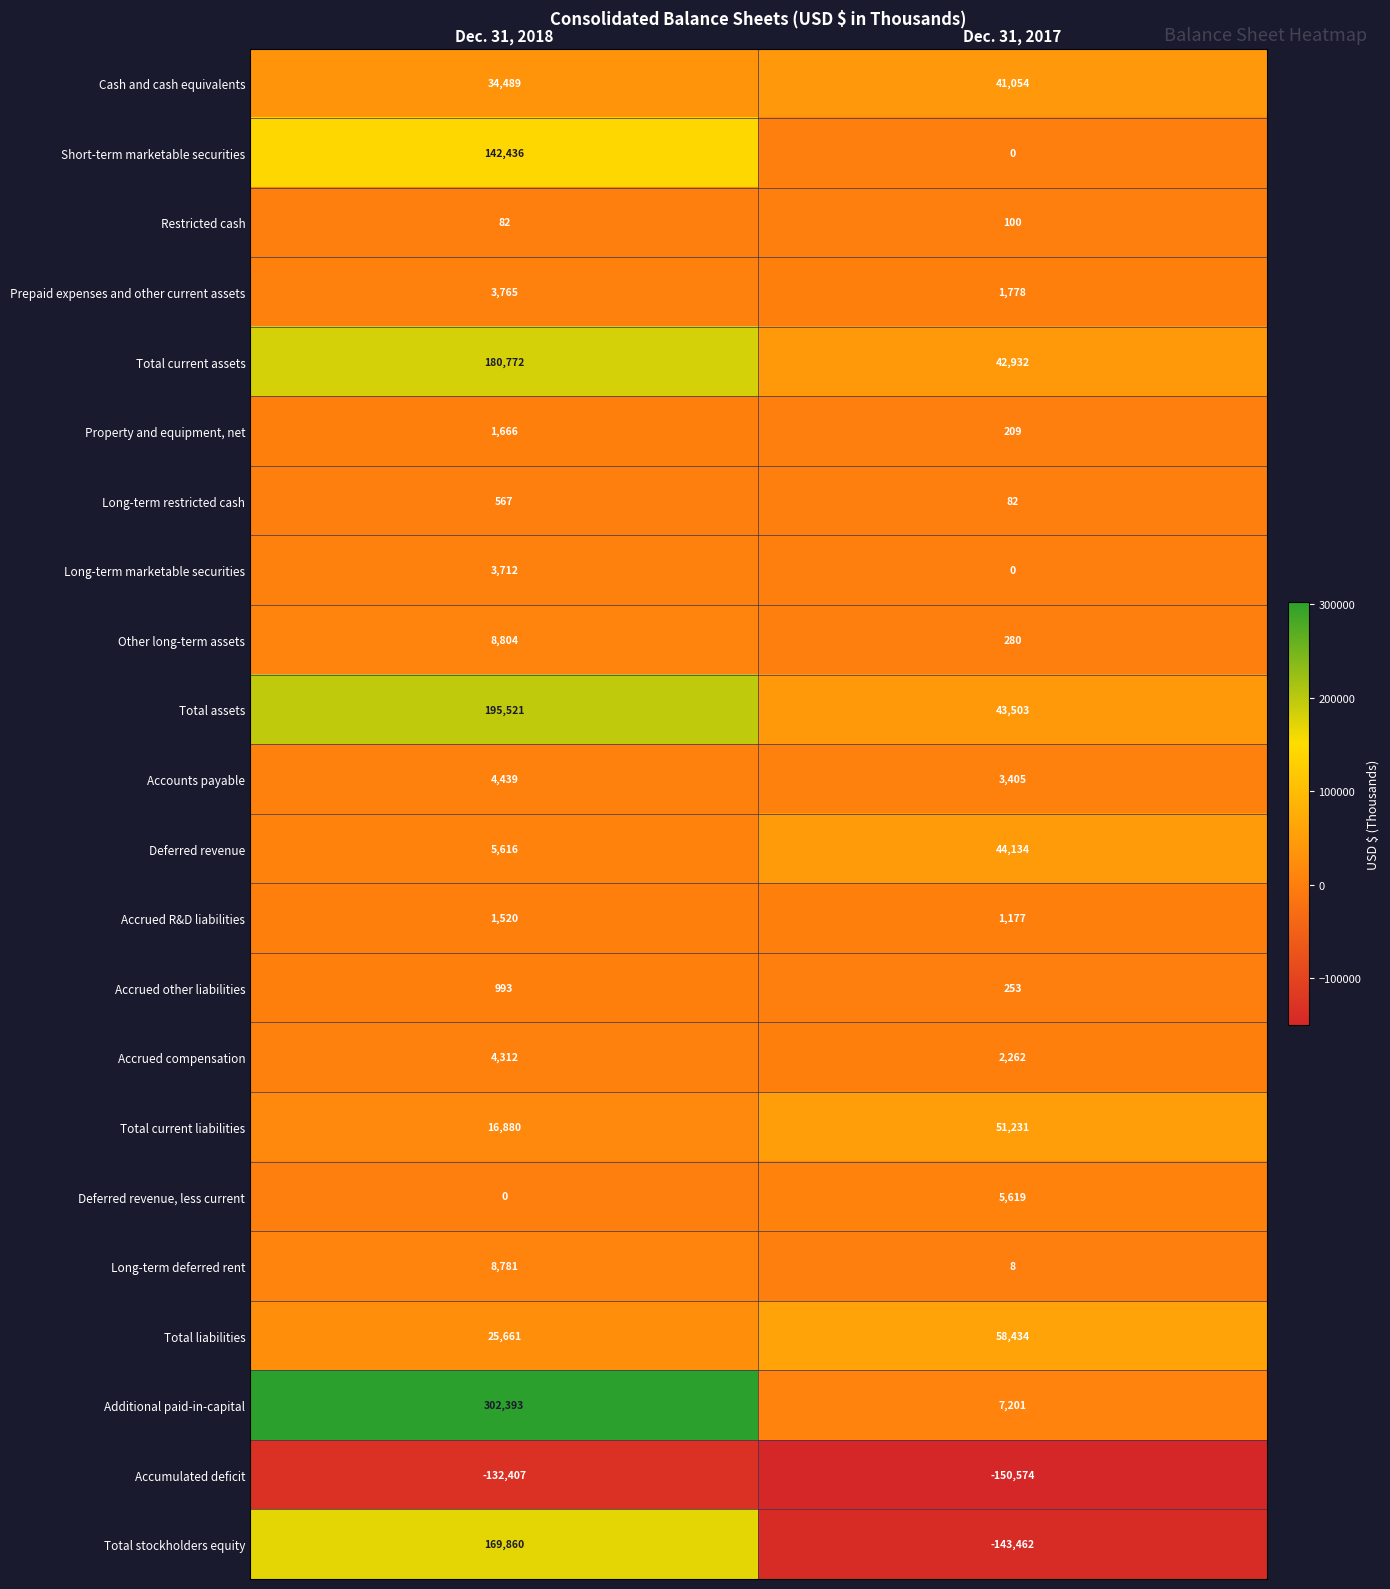

At which category does the chart reach its minimum across all series?

Dec. 31, 2017